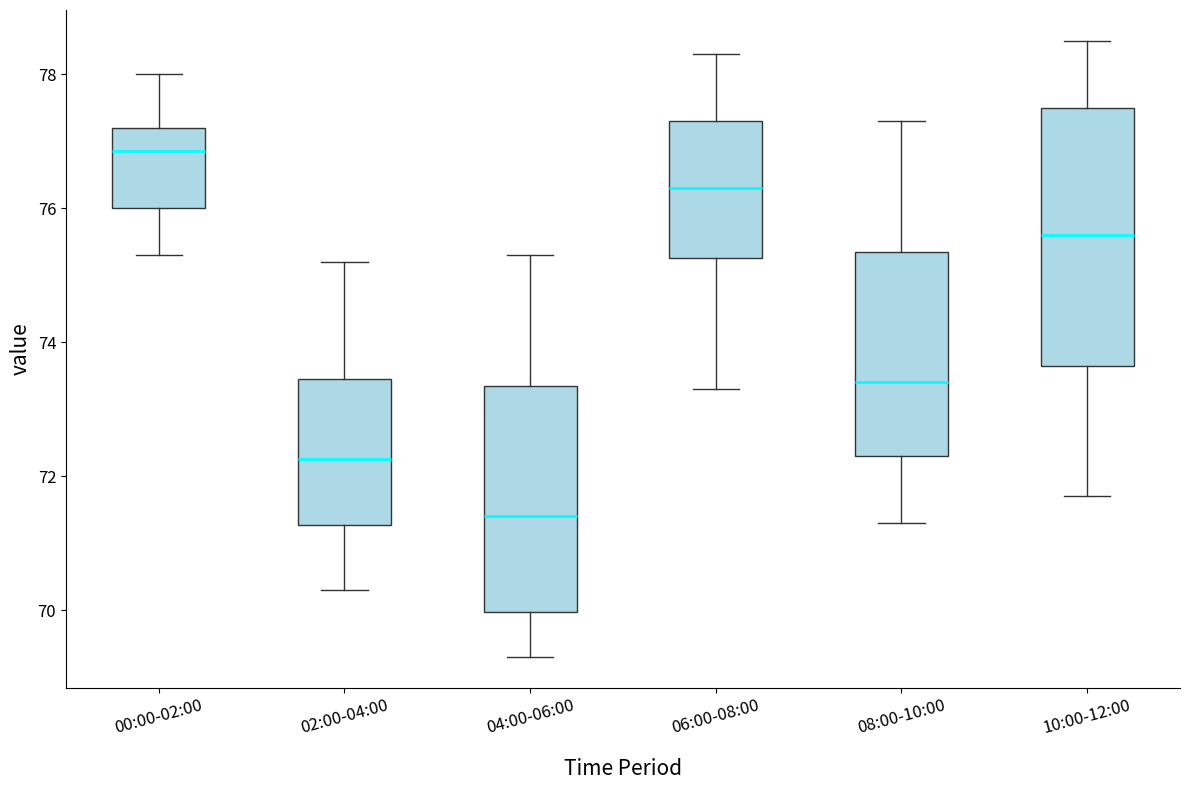

Reading left to right, transcribe this box plot: for each box, give where its median line is, the range the box spans, and where its two whiskers end, as read against the y-axis. The values are not printed on the chart, so give them approximately, as read against the axis.

00:00-02:00: median 76.8, box 76.0 to 77.2, whiskers 75.4 to 78.0
02:00-04:00: median 72.2, box 71.2 to 73.4, whiskers 70.4 to 75.2
04:00-06:00: median 71.4, box 70.0 to 73.4, whiskers 69.4 to 75.4
06:00-08:00: median 76.4, box 75.2 to 77.4, whiskers 73.4 to 78.4
08:00-10:00: median 73.4, box 72.4 to 75.4, whiskers 71.4 to 77.4
10:00-12:00: median 75.6, box 73.6 to 77.6, whiskers 71.8 to 78.6